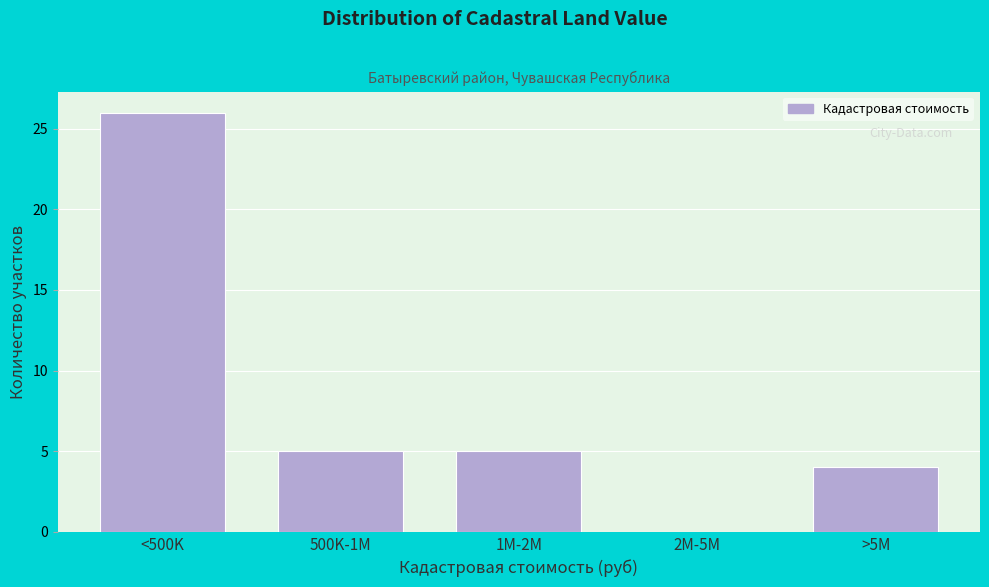

Reading left to right, transcribe all the data shown in this chart.

<500K=26	500K-1M=5	1M-2M=5	2M-5M=0	>5M=4